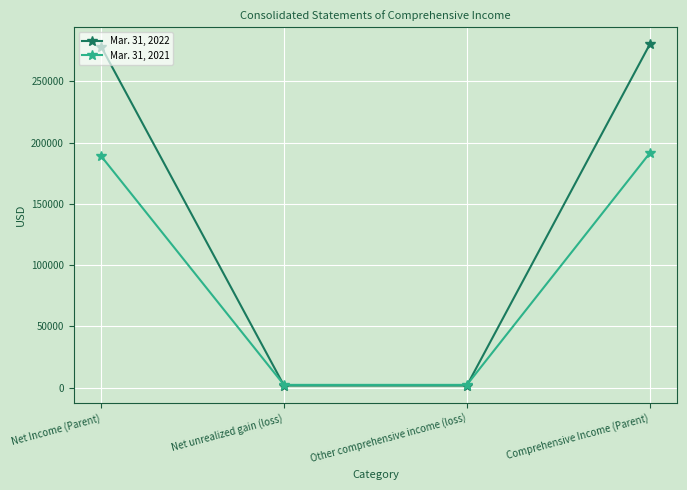

At how many categories does at least one series exceed 44365?

2